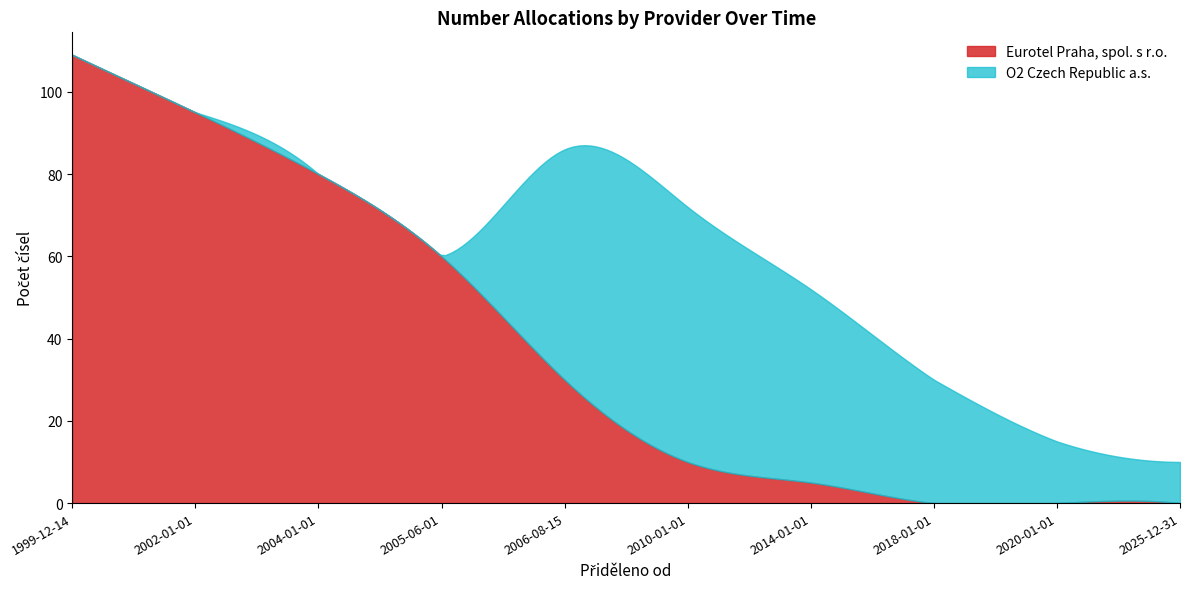

At which category does the chart reach its peak across all series?

1999-12-14